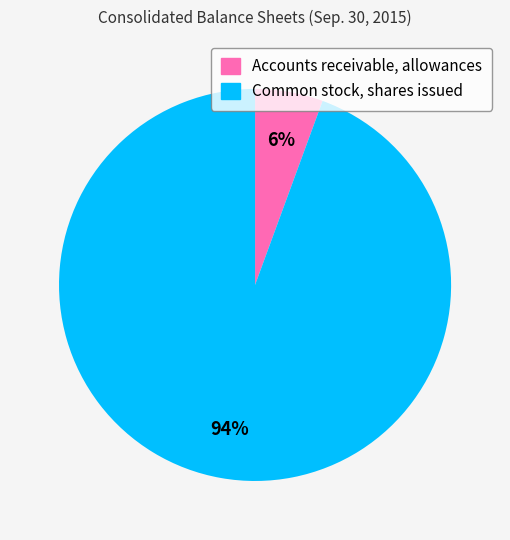

Between Accounts receivable, allowances and Common stock, shares issued, which is larger?

Common stock, shares issued